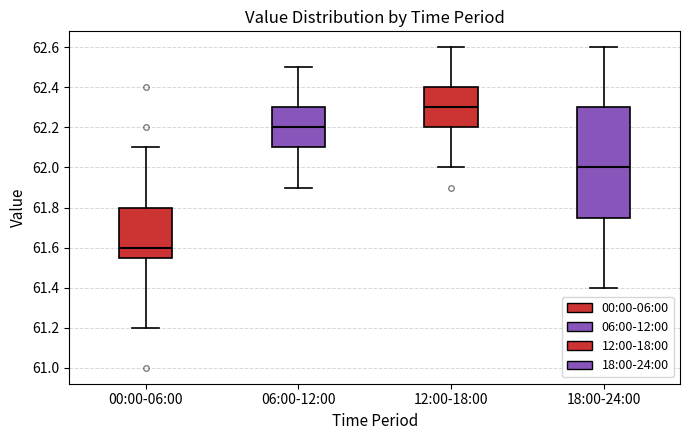

Which box is the tallest, from its lower edge to its upper edge?

18:00-24:00